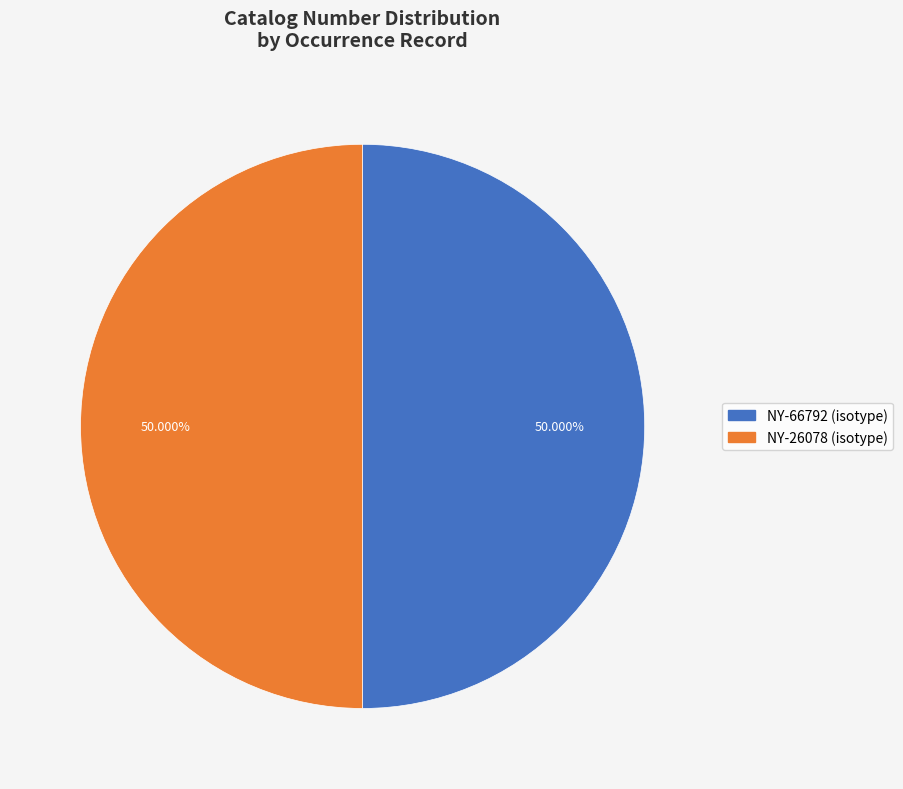

What is the ratio of the value at NY-26078 (isotype) to the value at NY-66792 (isotype)?

1.0